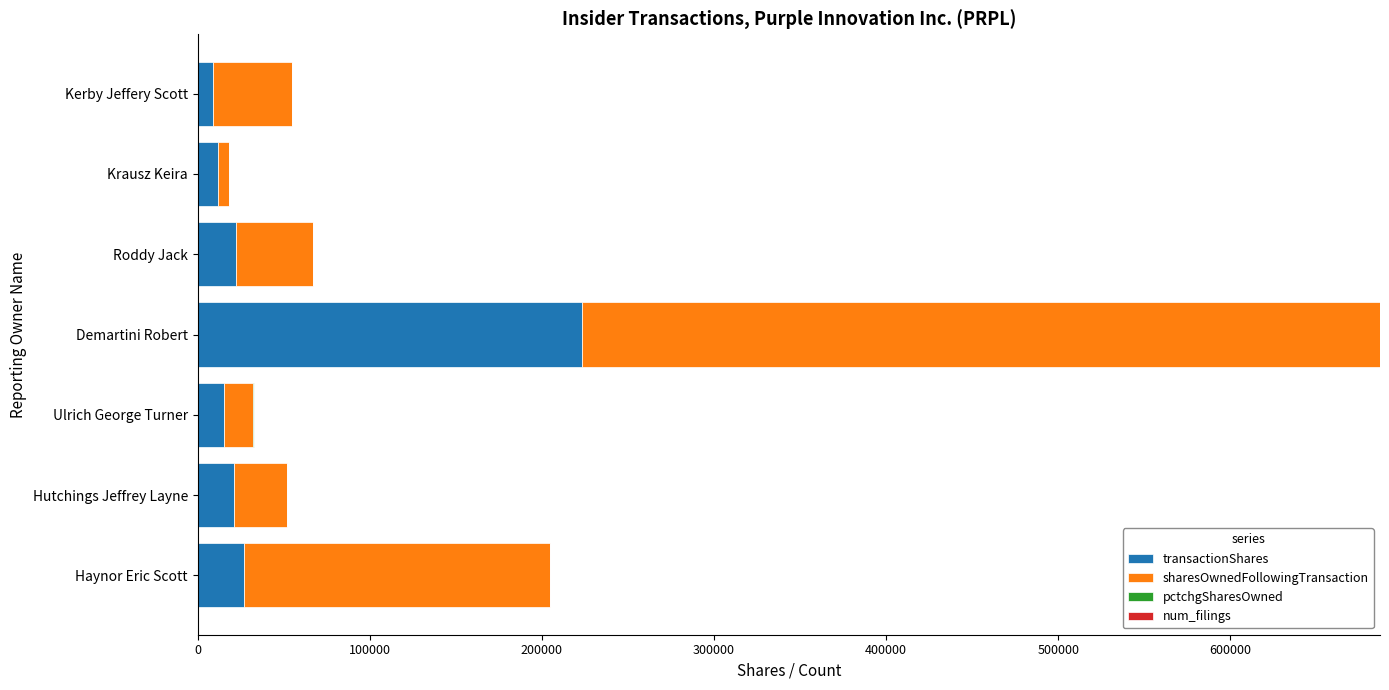

What is the sum of all transactionShares values?

329094